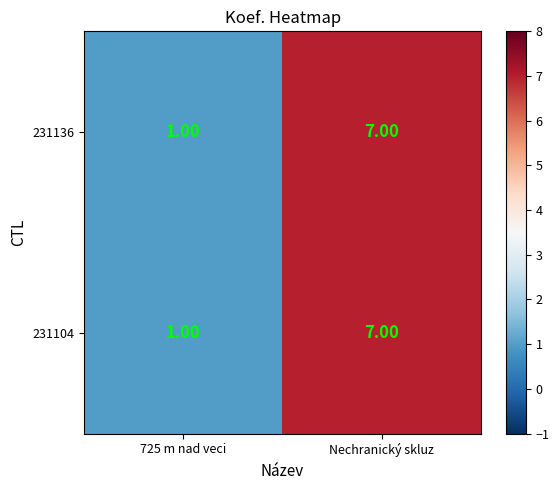

At which category is the sum across all series the highest?

Nechranický skluz